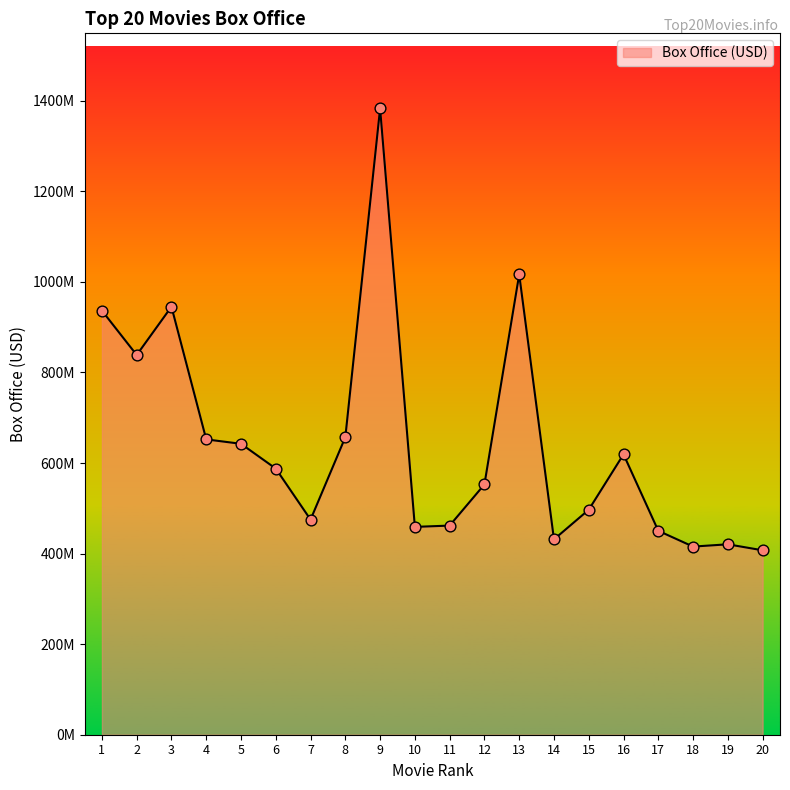

What is the change in value from 9 to 11?

-921177197